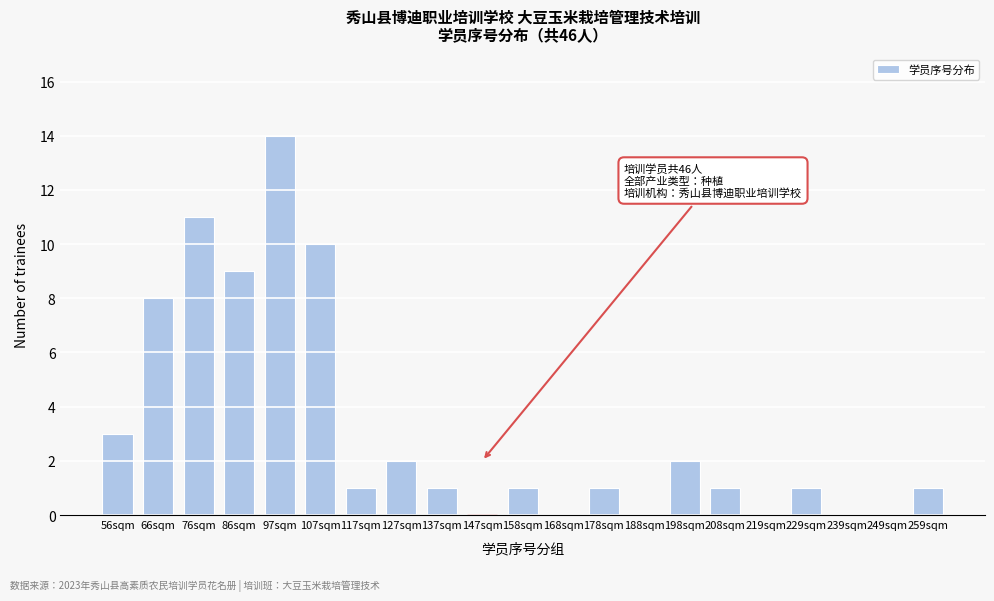

Between 168sqm and 97sqm, which is larger?

97sqm